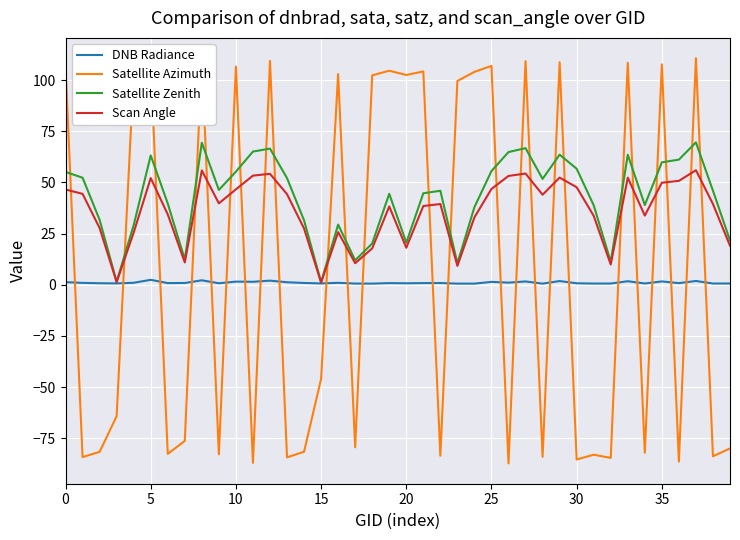

Which series ends up on top after the final intersection of Scan Angle and Satellite Azimuth?

Scan Angle